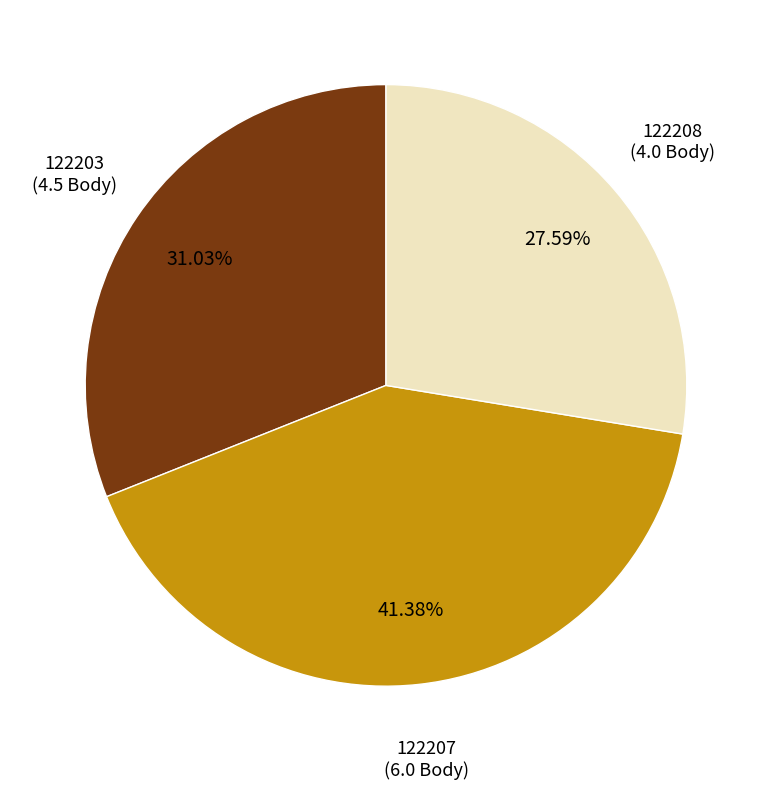

Is there a majority slice in this chart?

No